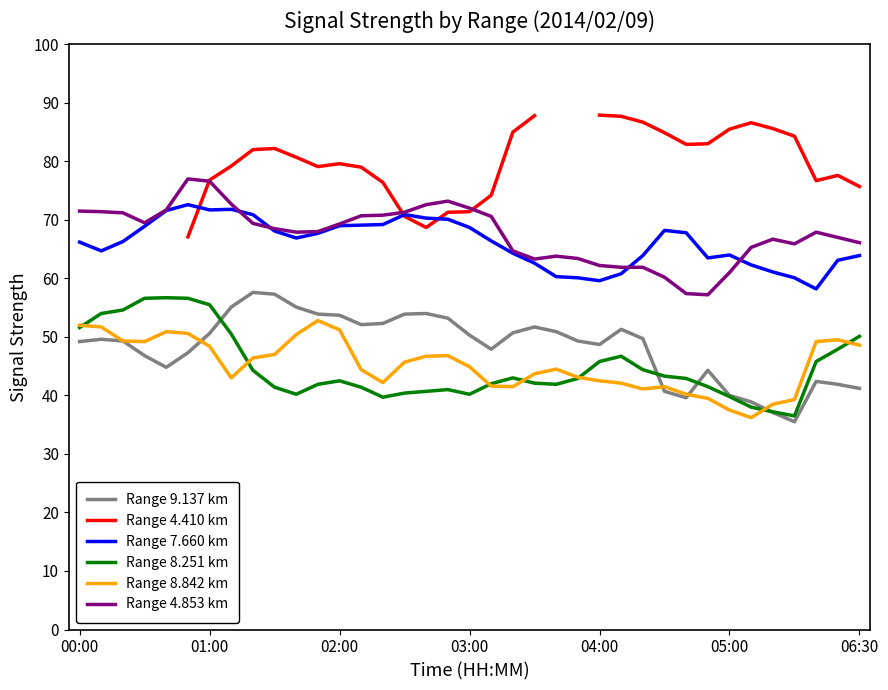

True or false: Range 8.842 km and Range 4.410 km cross at least once.

False